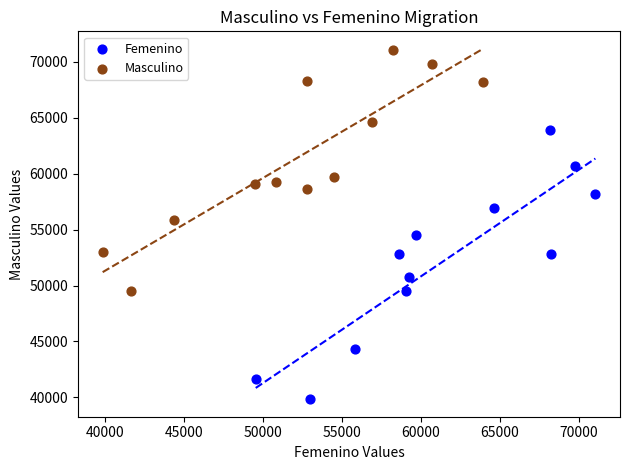

Which series reaches the minimum Y coordinate?

Femenino